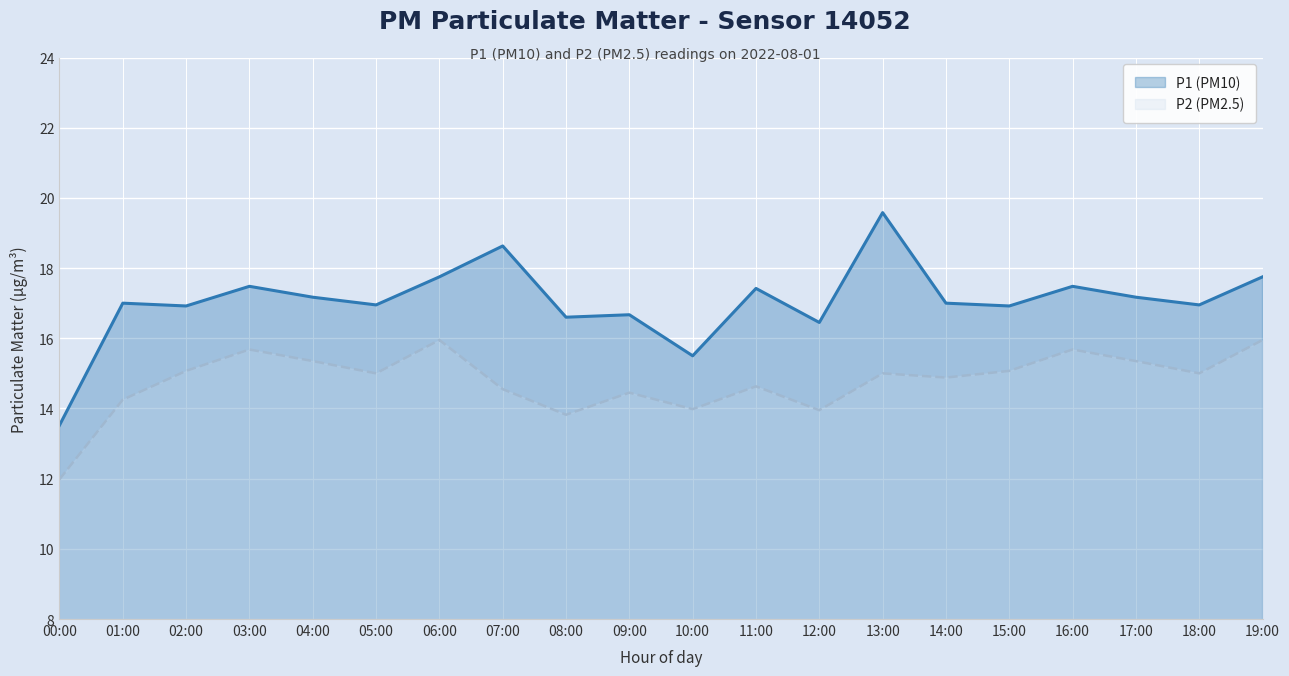

At 04:00, list the series in order from largest to smallest.

P1 (PM10), P2 (PM2.5)